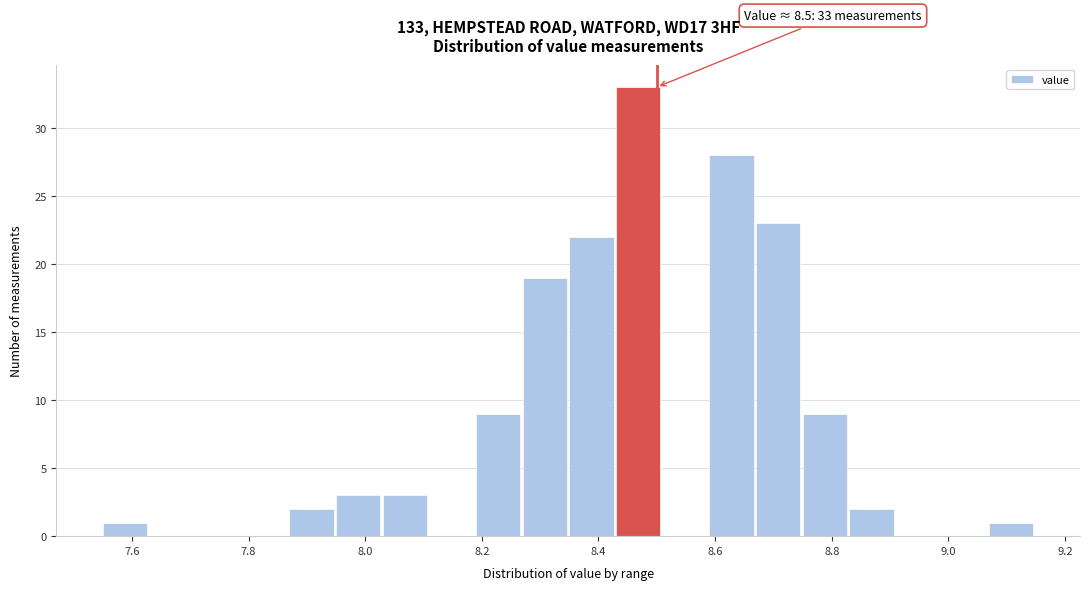

Over which range of the x-axis is the bar tallest?

8.43 to 8.51